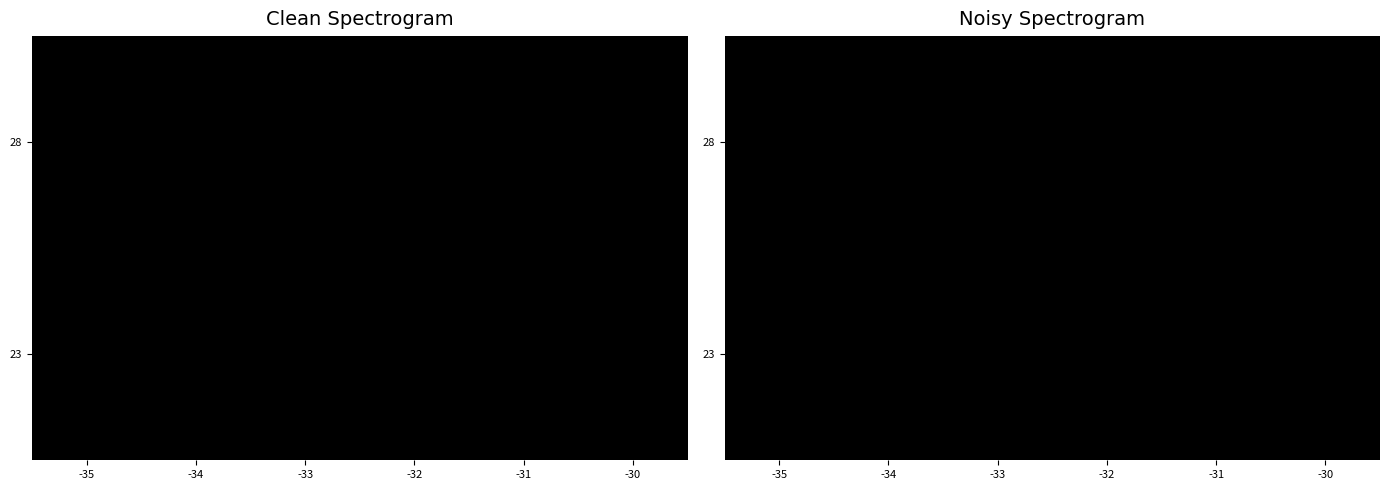

The value of 28 at -30 is 4861252.6. True or false?

True